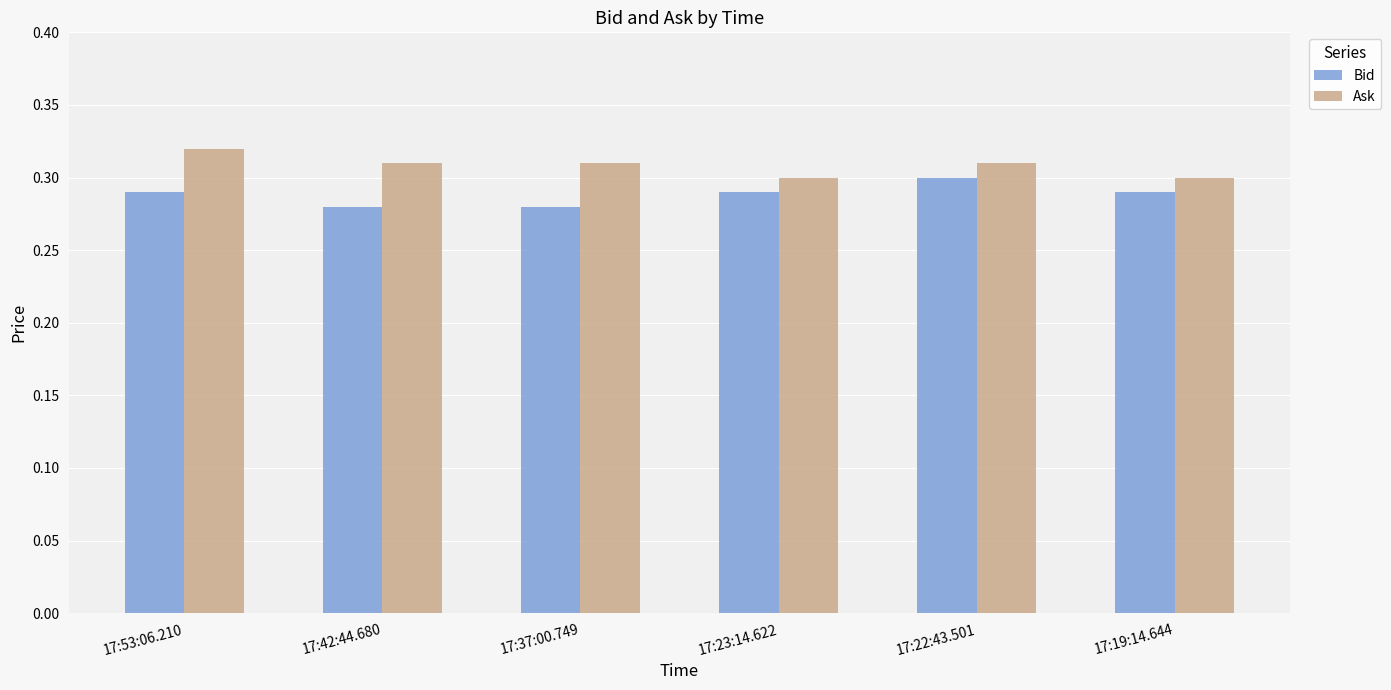

What is the total value across all series at 17:23:14.622?

0.6